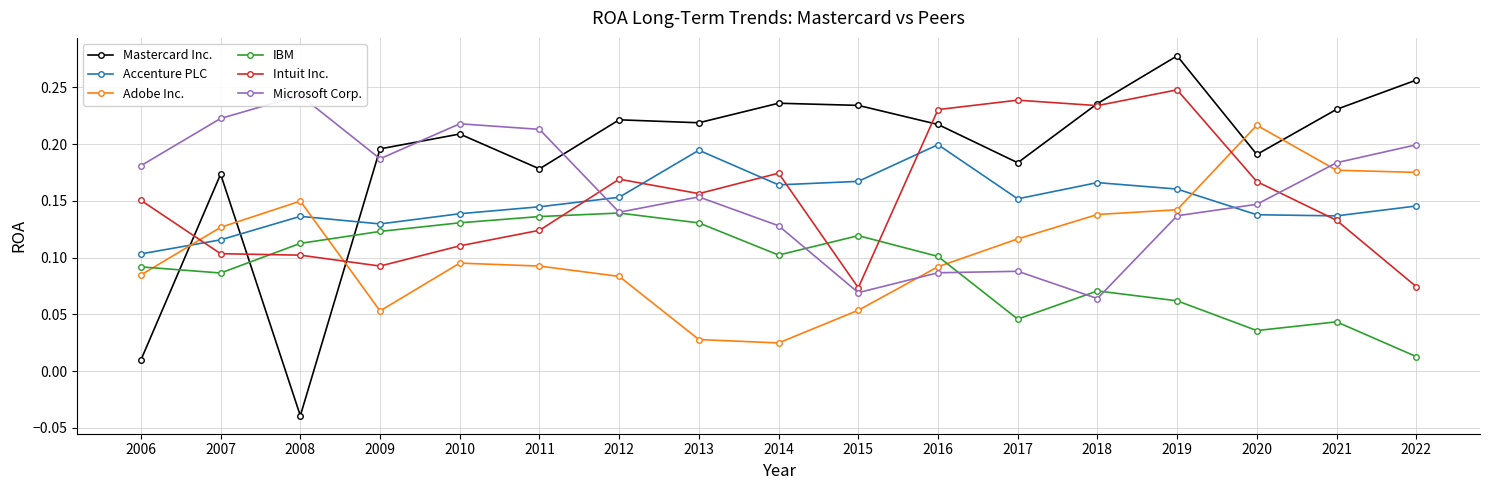

Between which two adjacent categories do Accenture PLC and Mastercard Inc. first intersect?

2006 and 2007